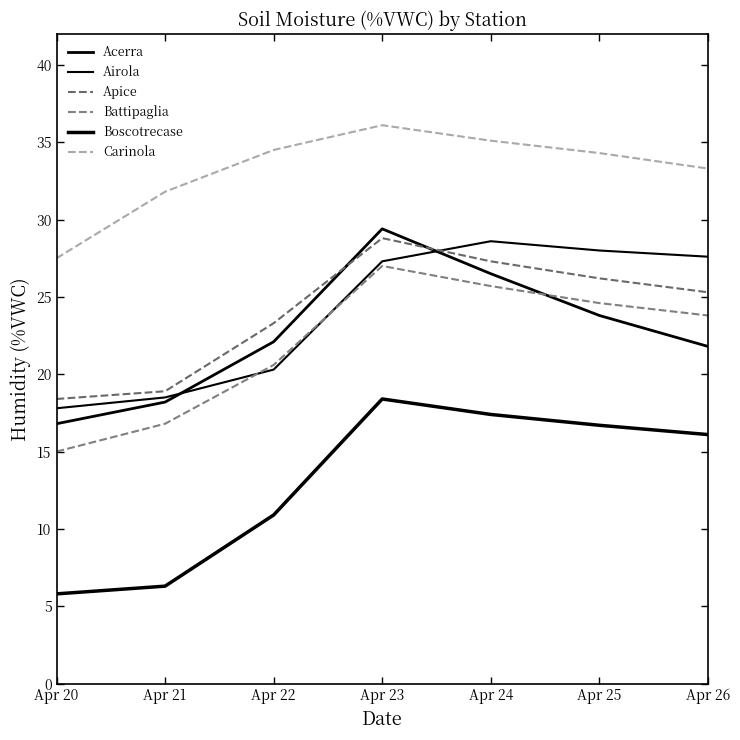

True or false: Battipaglia and Boscotrecase cross at least once.

False